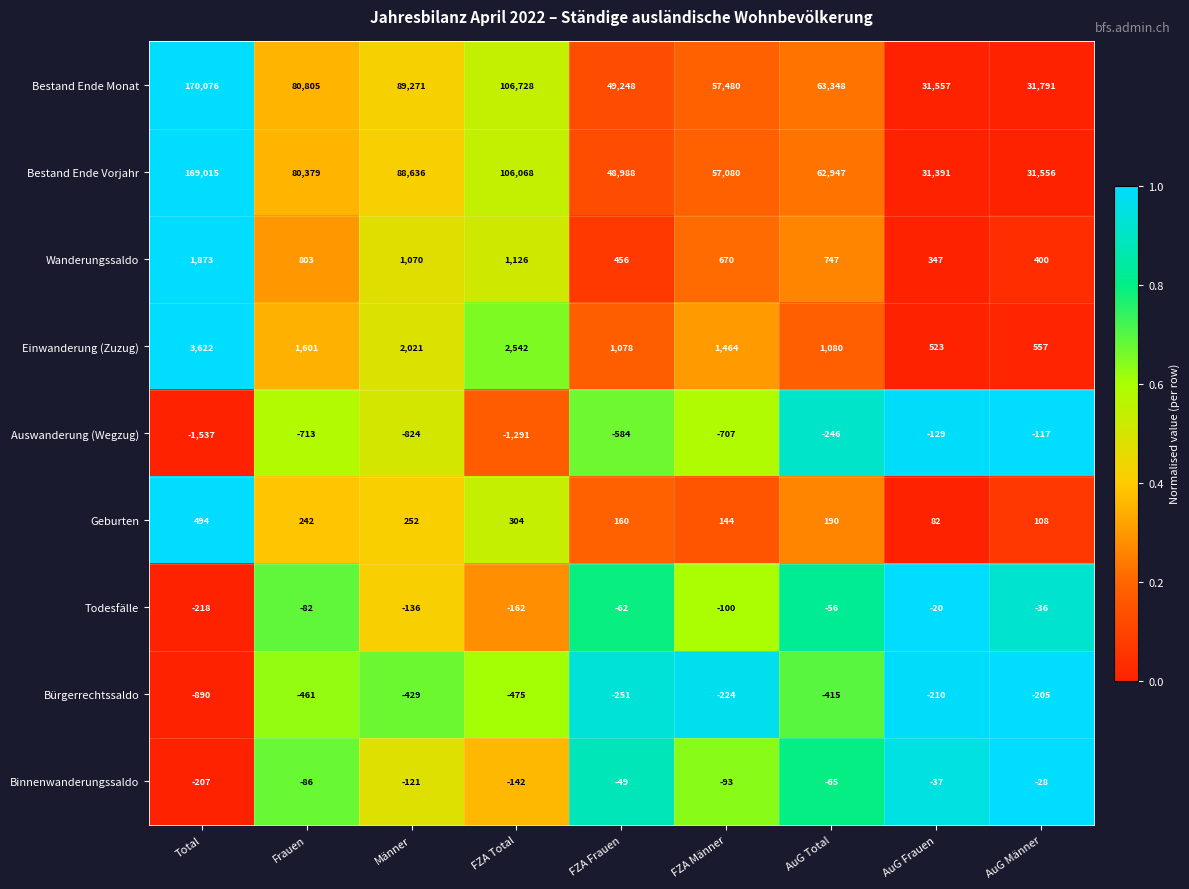

How many values in the Auswanderung (Wegzug) series exceed -707?

4